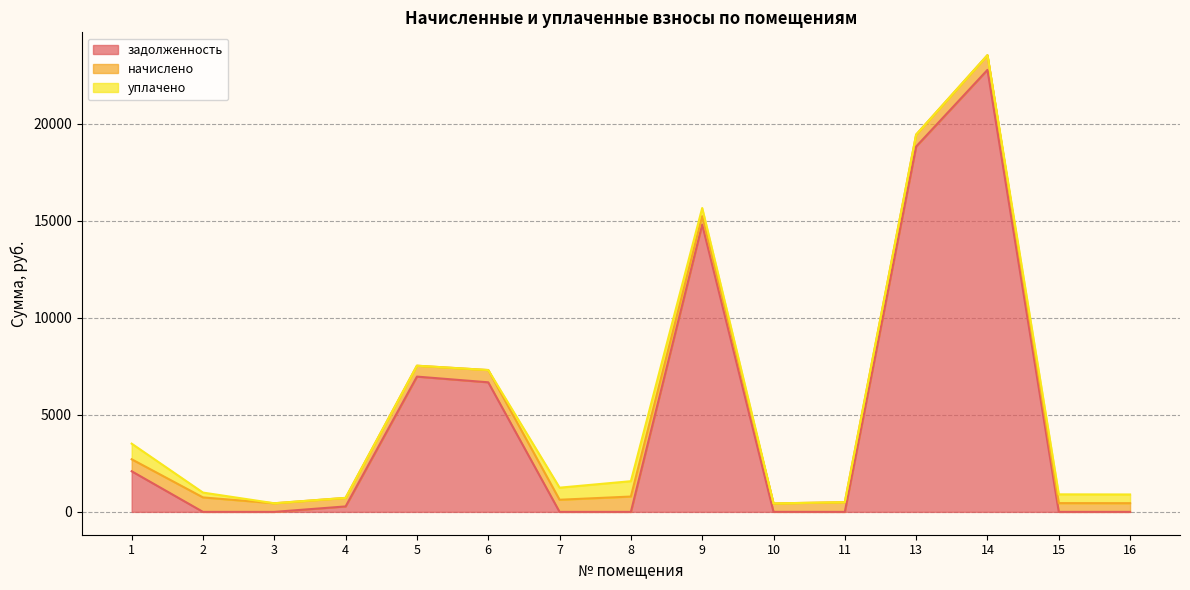

At which label does начислено reach its peak?

8